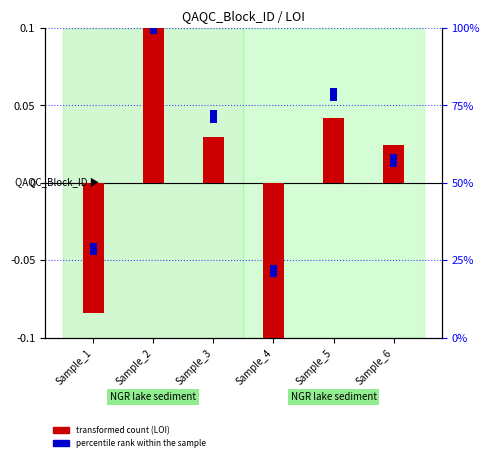

Which has a higher value, Sample_5 or Sample_2?

Sample_2